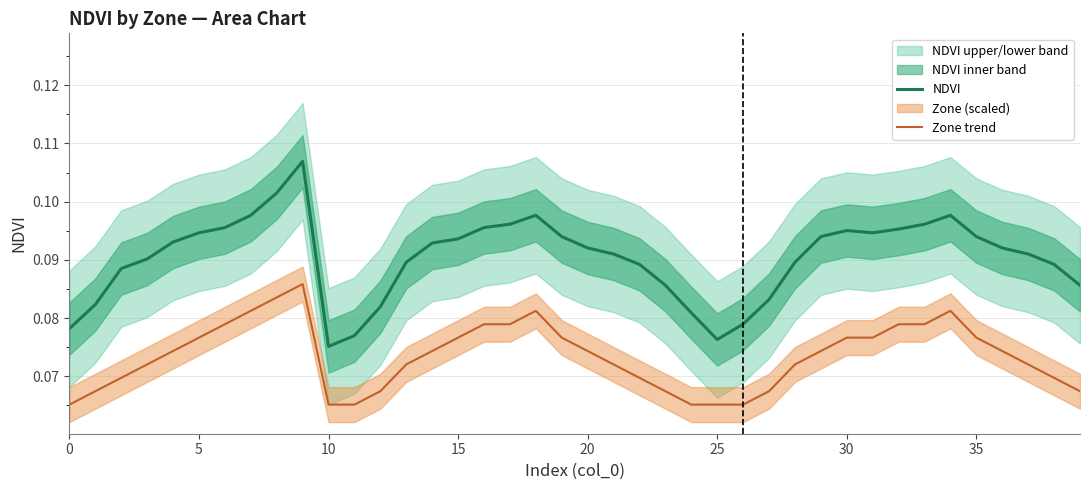

What is the sum of the NDVI values at 22 and 15?

0.2